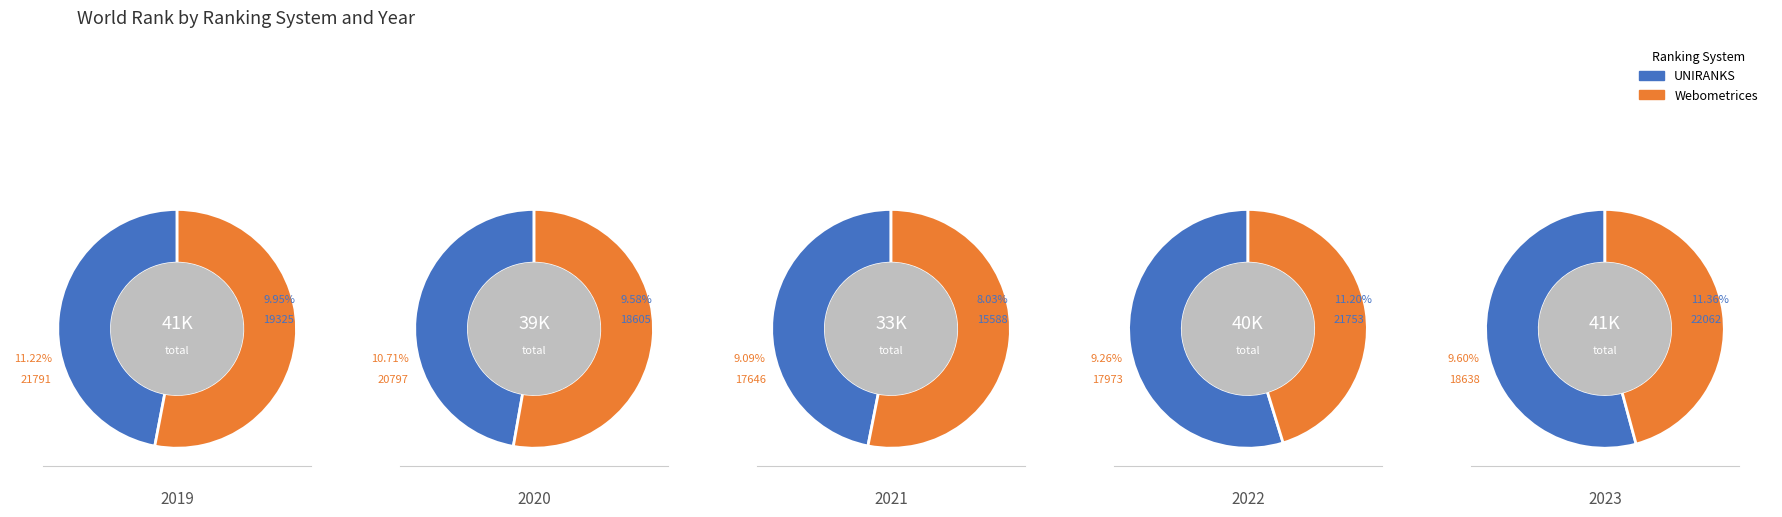

Which category has the smallest portion of the pie?

2021